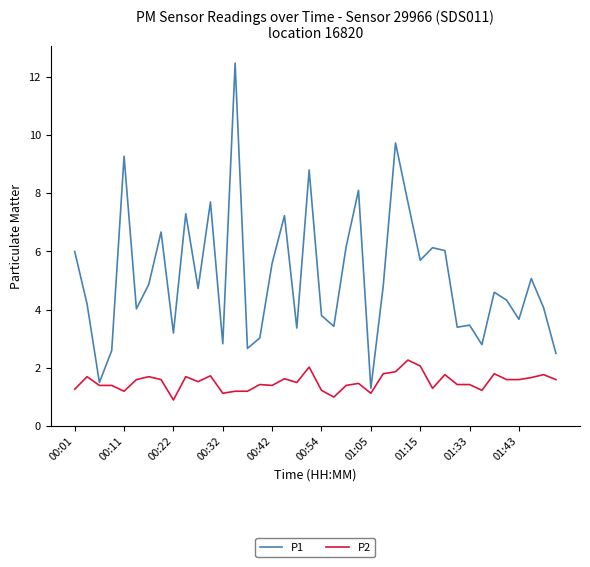

Which series has the largest total across all categories?

P1